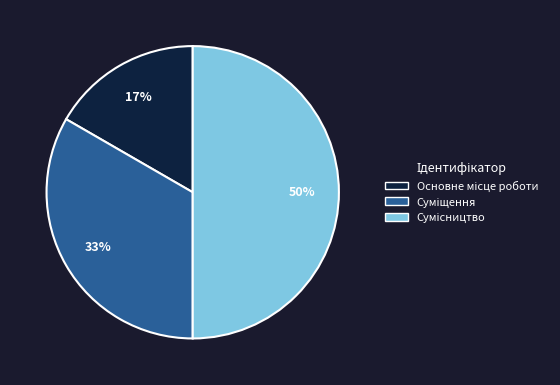

To the nearest percent, what is the average slice percentage?

33%